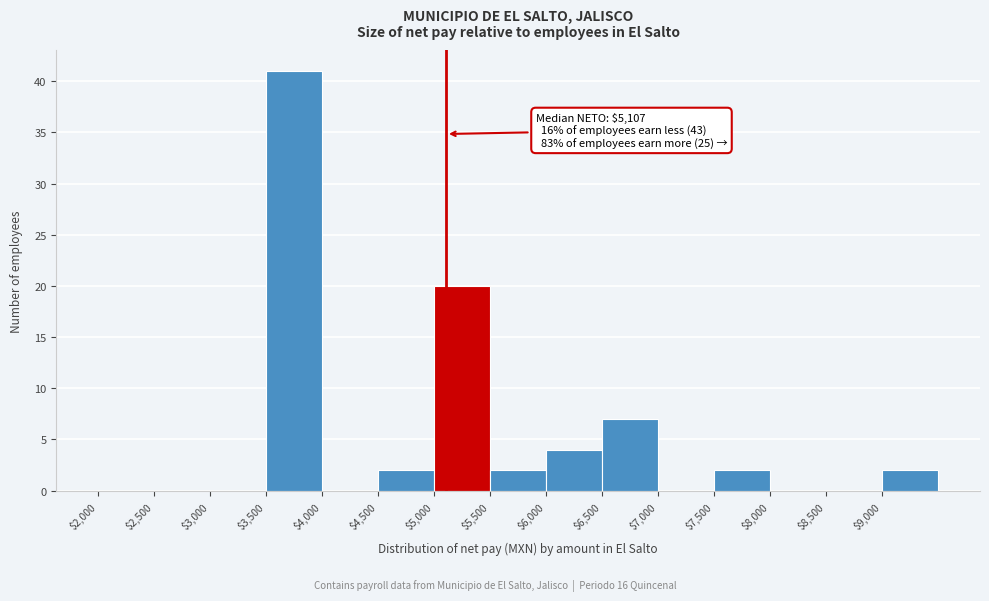

Which range on the x-axis has the tallest bar?

3500 to 4000